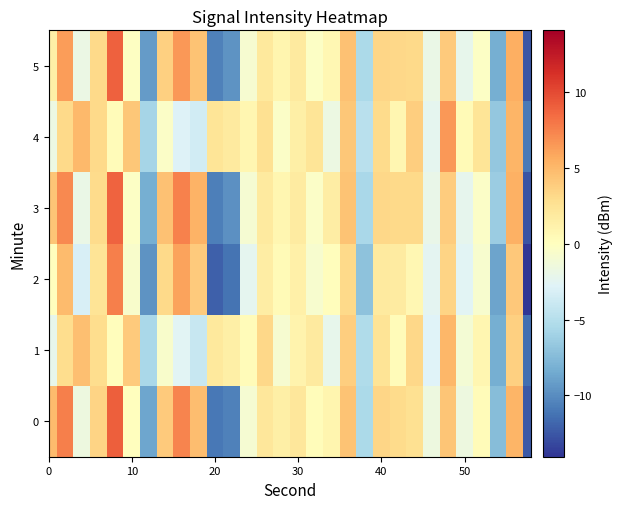

How many distinct data groups are displayed?

6